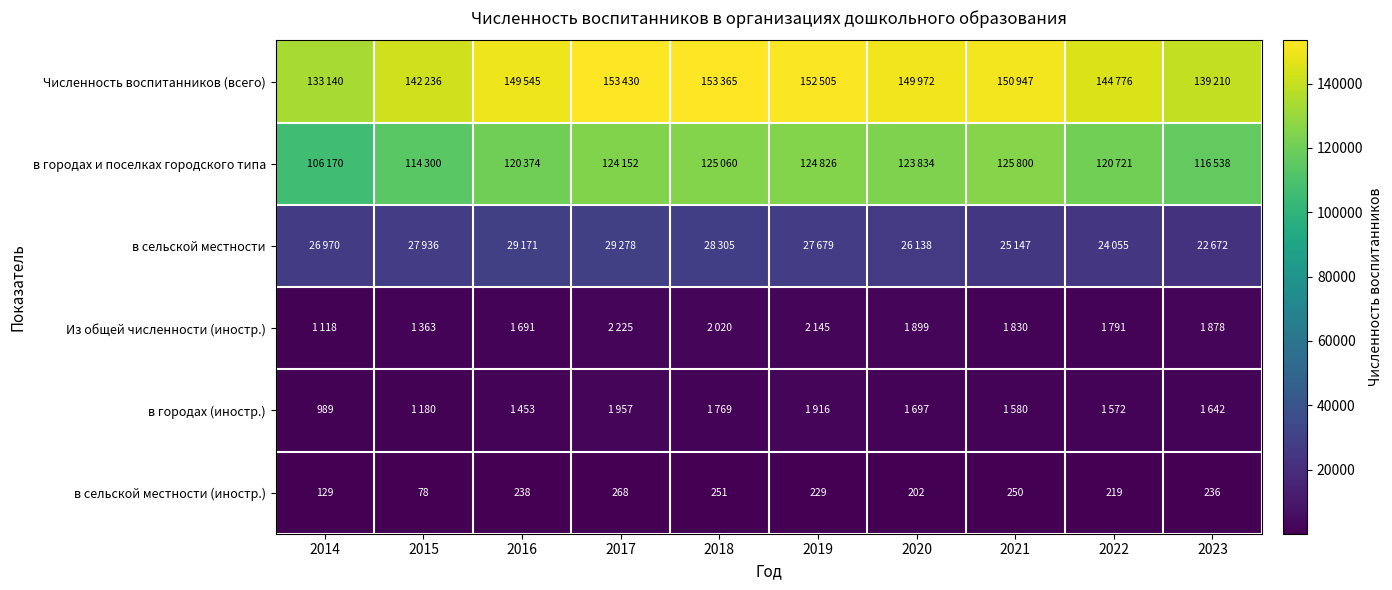

What is the spread (max minus min) of values at 2018?

153114